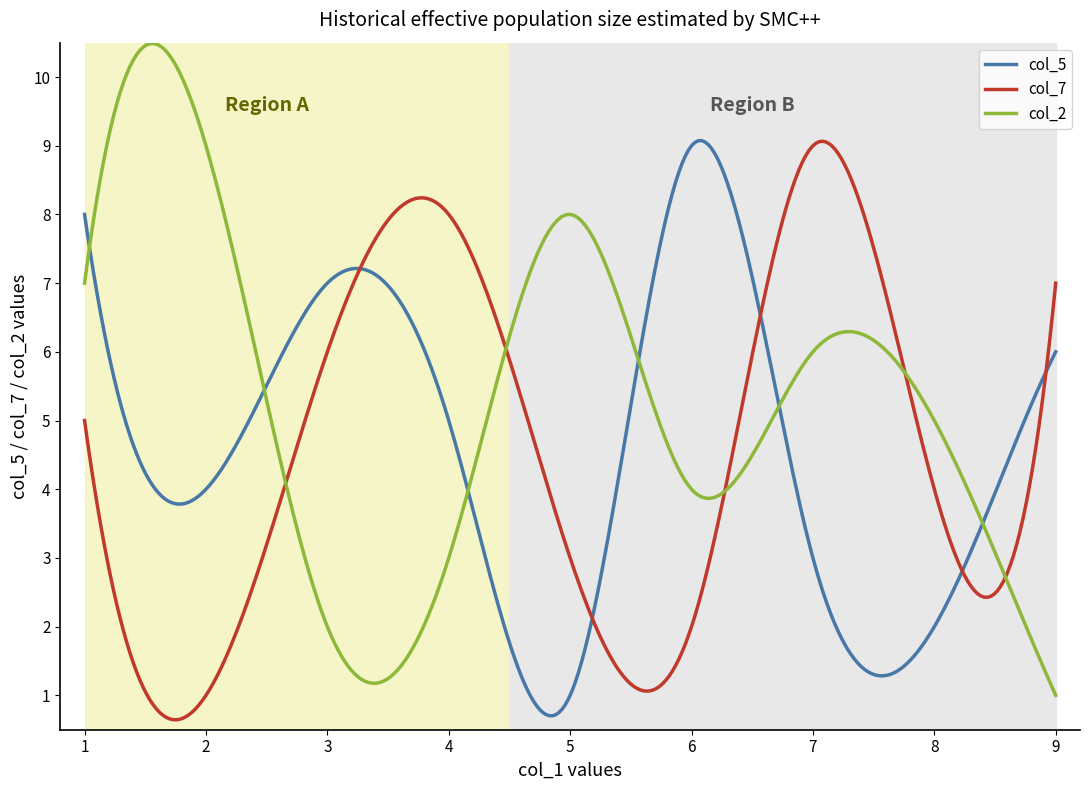

What is the lowest value of the col_2 series?

1.0